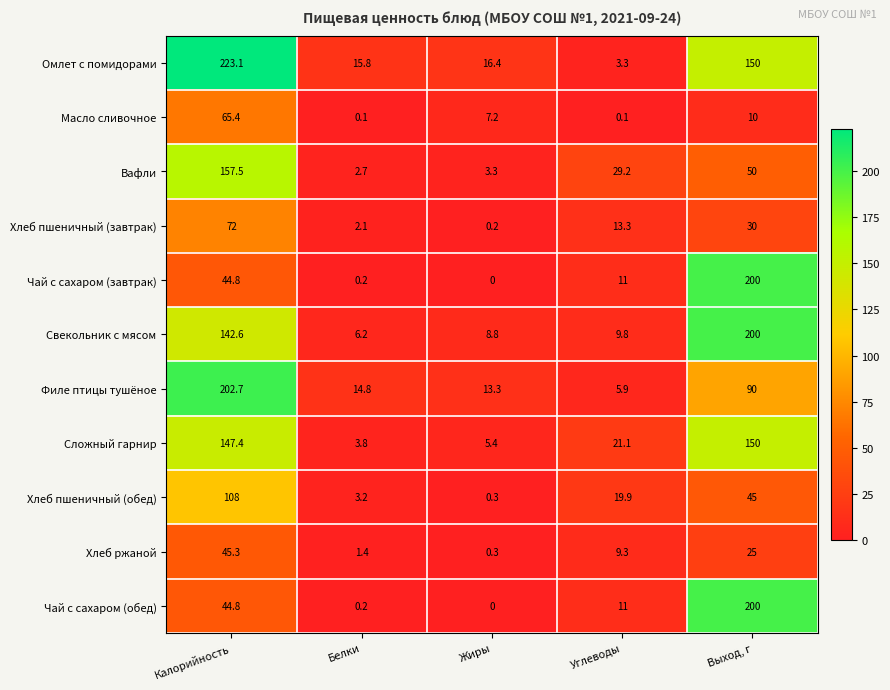

Read the Чай с сахаром (завтрак) value at Калорийность.

44.8